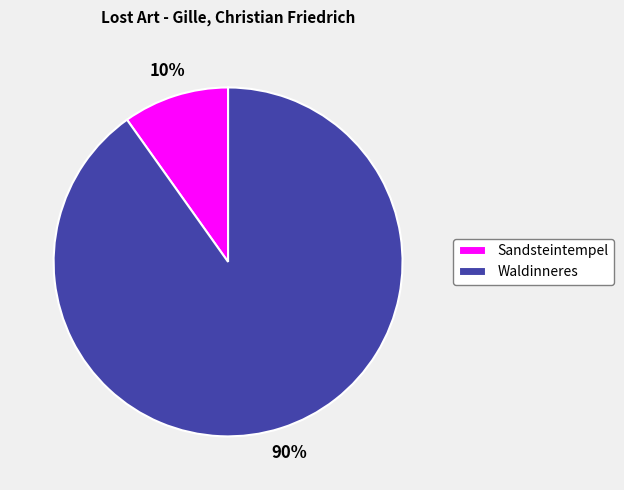

Count the number of slices in the pie.

2